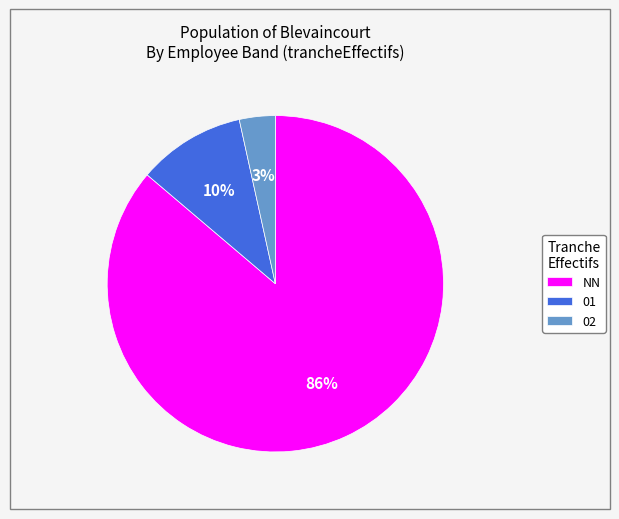

How many segments does this pie chart have?

3